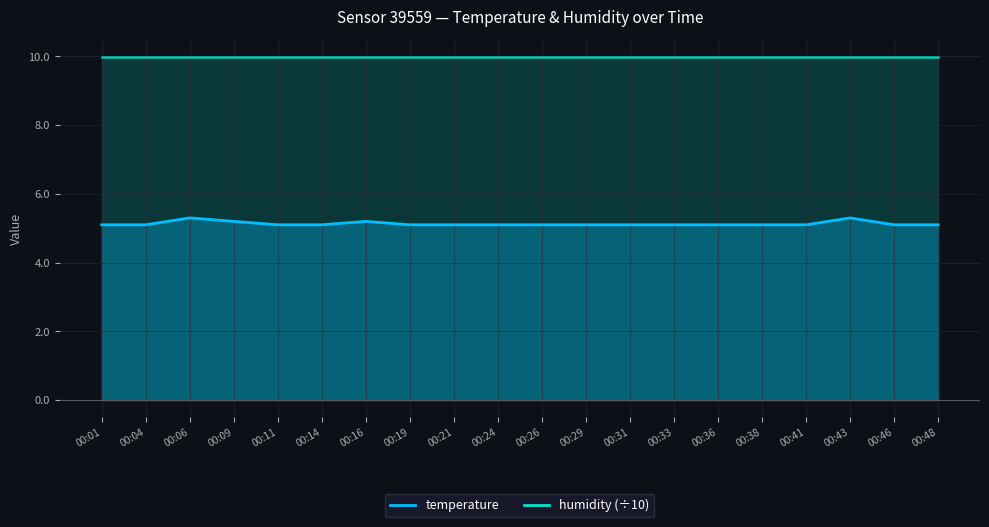

How many values are between 5 and 6?

20